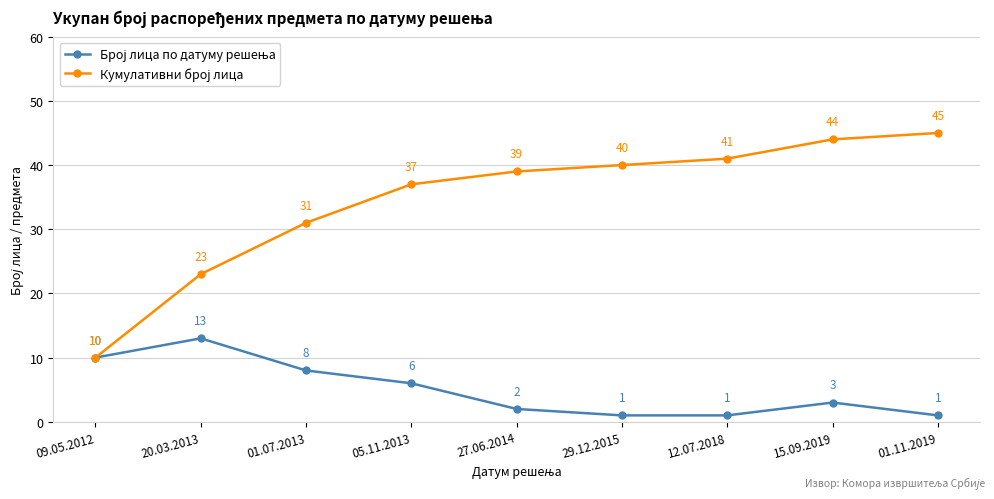

What is the difference between the highest and lowest values at 01.11.2019?

44